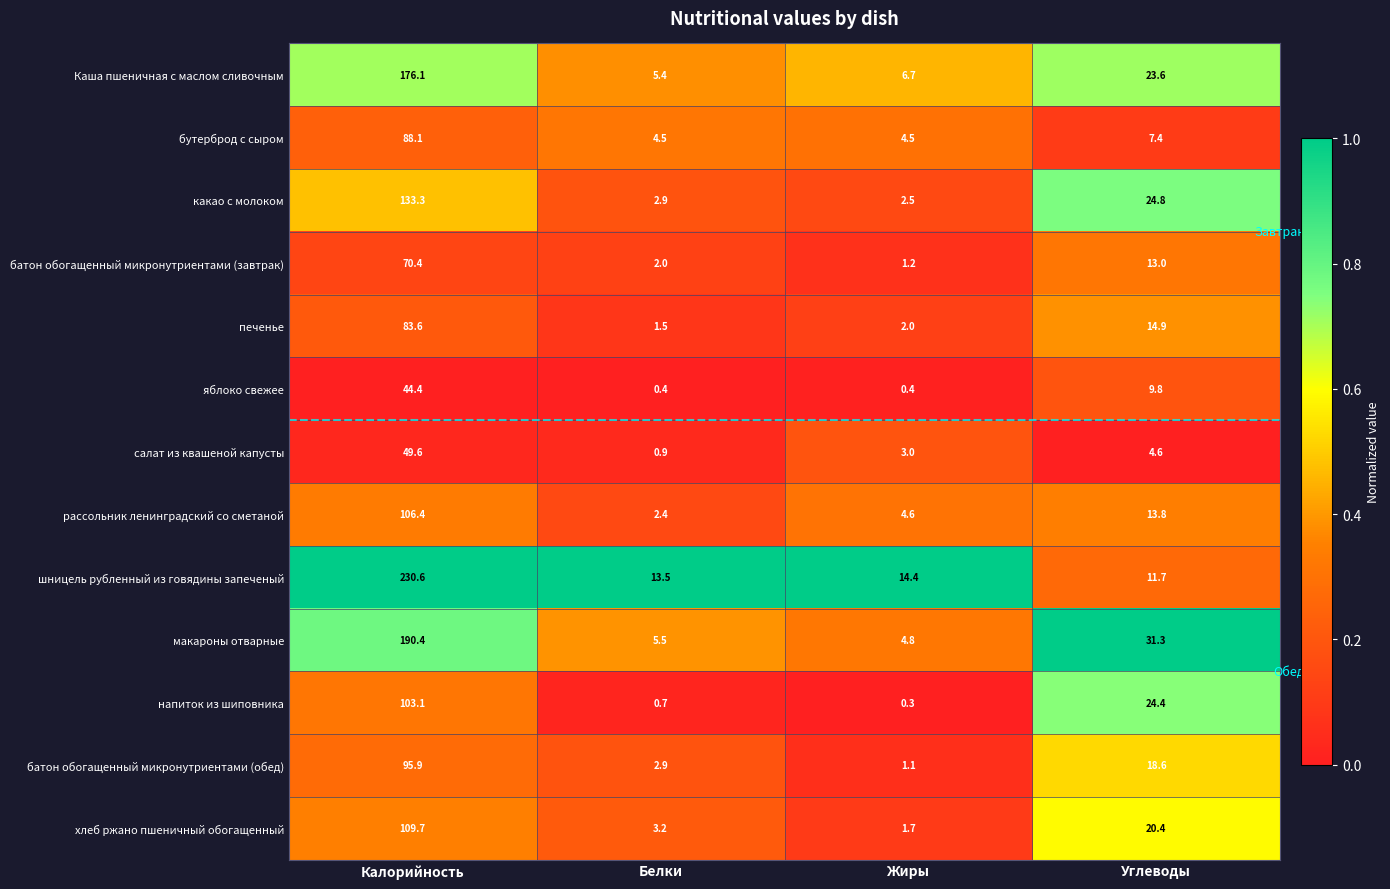

Rank the series by their maximum value, from highest to lowest.

шницель рубленный из говядины запеченый, макароны отварные, Каша пшеничная с маслом сливочным, какао с молоком, хлеб ржано пшеничный обогащенный, рассольник ленинградский со сметаной, напиток из шиповника, батон обогащенный микронутриентами (обед), бутерброд с сыром, печенье, батон обогащенный микронутриентами (завтрак), салат из квашеной капусты, яблоко свежее